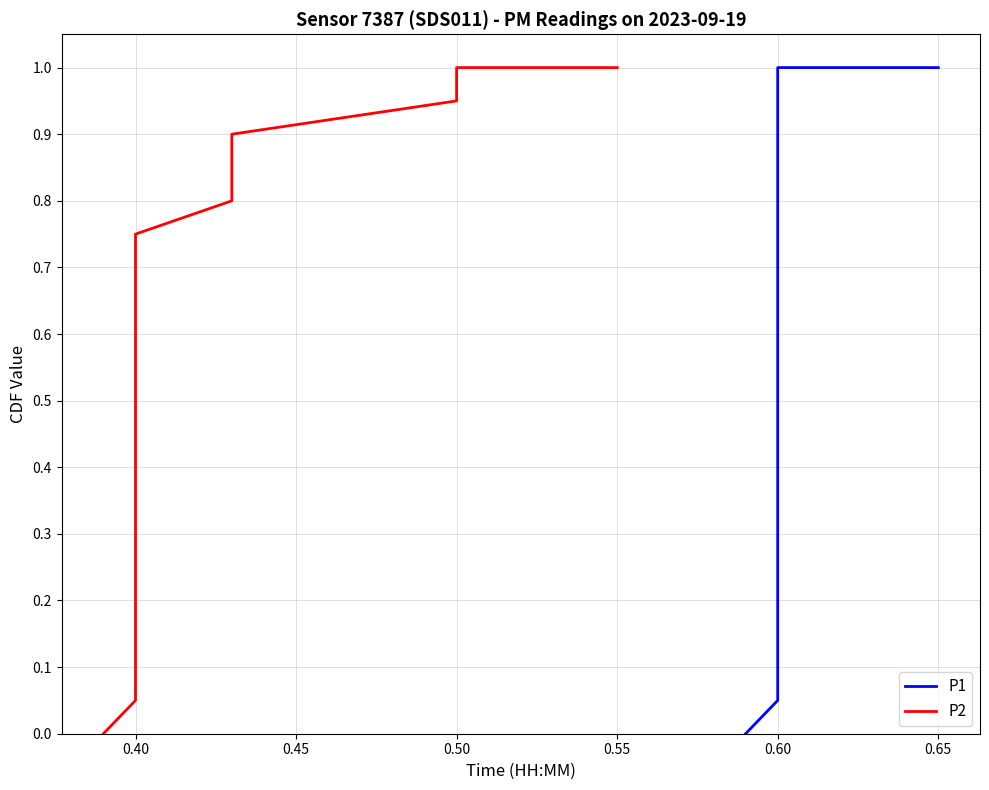

How many lines are shown in the chart?

2